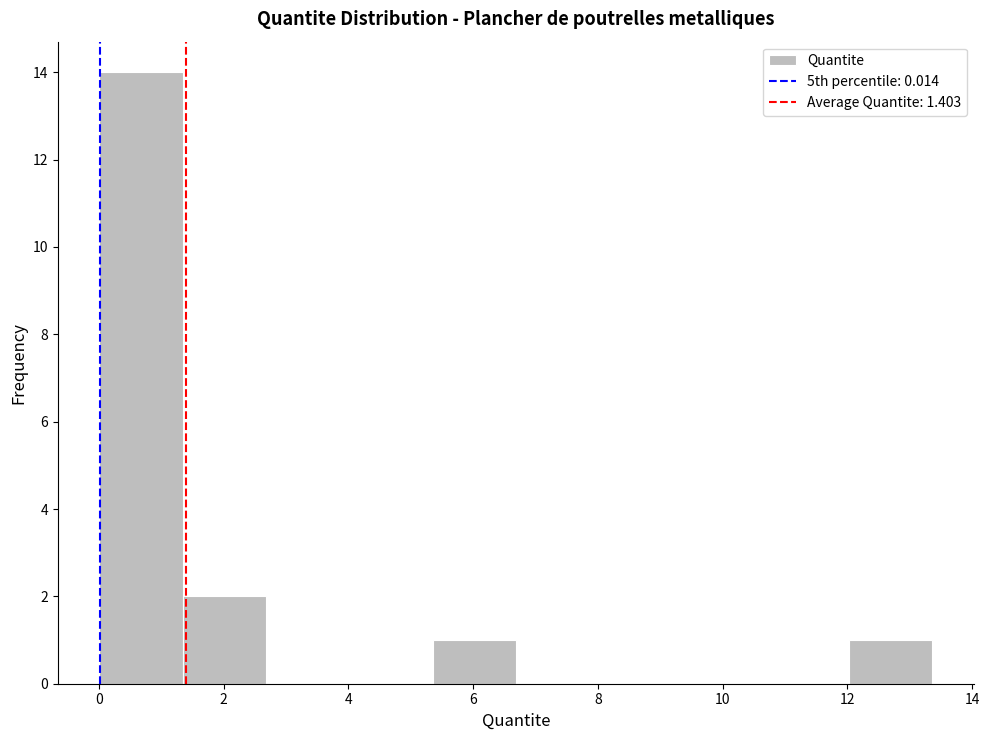

Reading left to right, transcribe this chart: for each bar, give the range it covers on the x-axis and its height. Neither the bar edges nor the heights are printed on the chart, so give them approximately, as read against the axes.

0.0 to 1.4: 14
1.4 to 2.6: 2
2.6 to 4.0: 0
4.0 to 5.4: 0
5.4 to 6.6: 1
6.6 to 8.0: 0
8.0 to 9.4: 0
9.4 to 10.6: 0
10.6 to 12.0: 0
12.0 to 13.4: 1